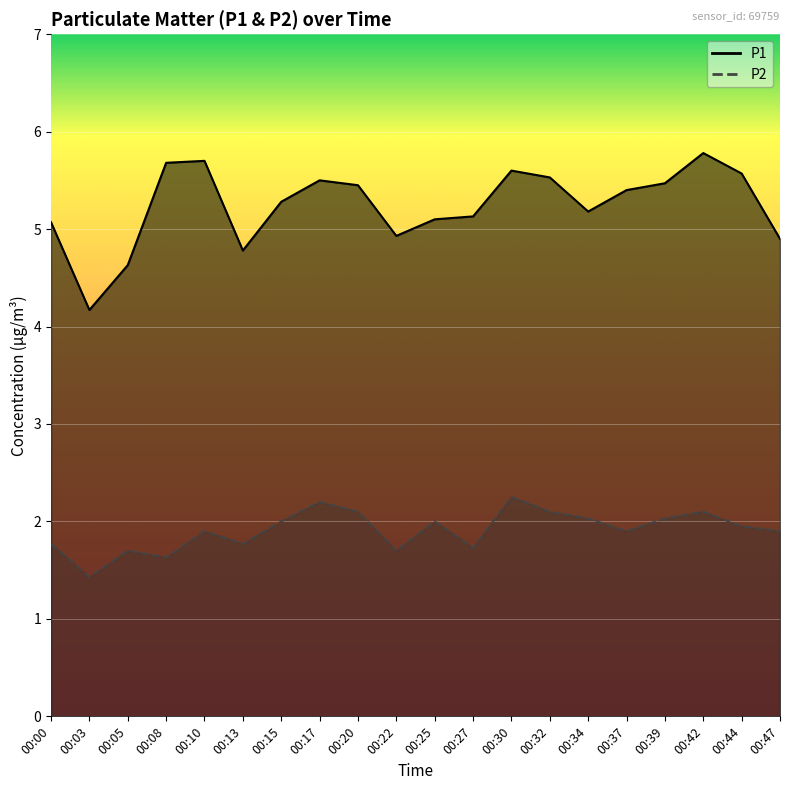

Where is the first local minimum for P2?

00:03